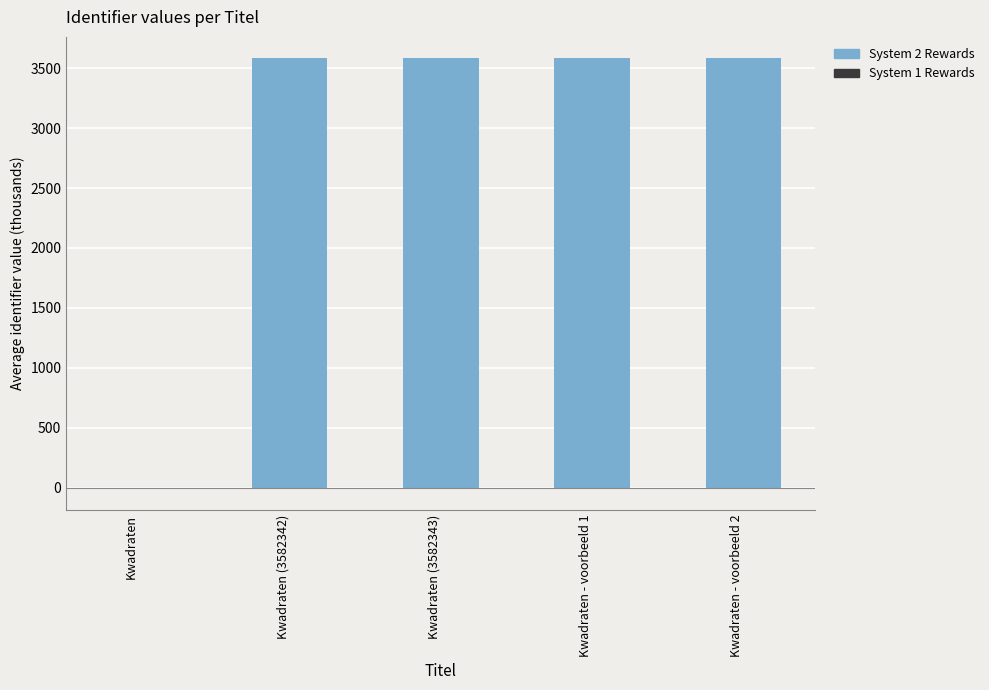

What is the sum of the System 2 Rewards values at Kwadraten - voorbeeld 1 and Kwadraten (3582342)?

7164.7